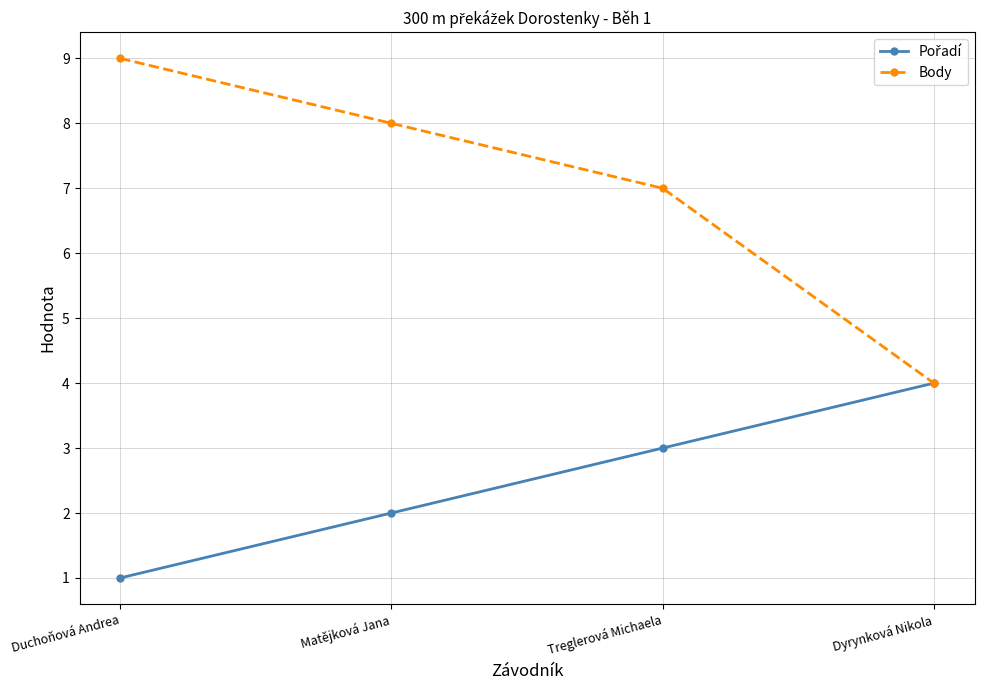

Read the Body value at Treglerová Michaela.

7